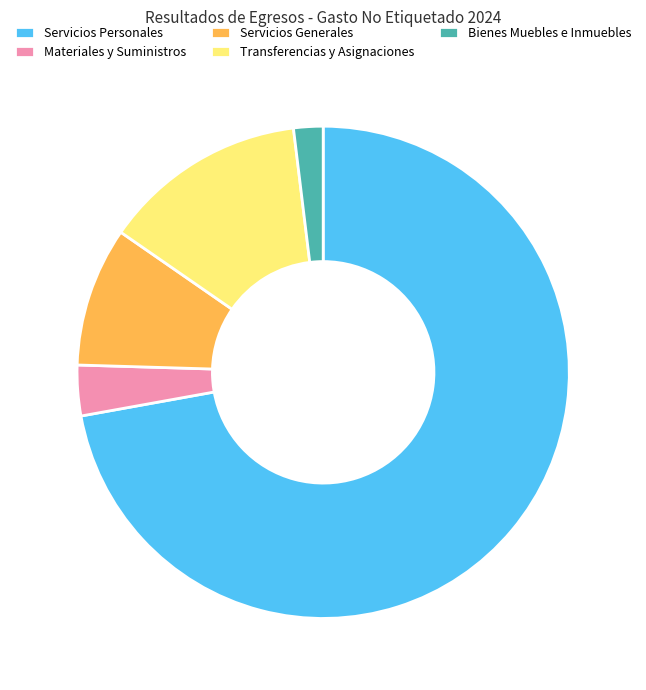

True or false: Materiales y Suministros accounts for 3% of the total.

True